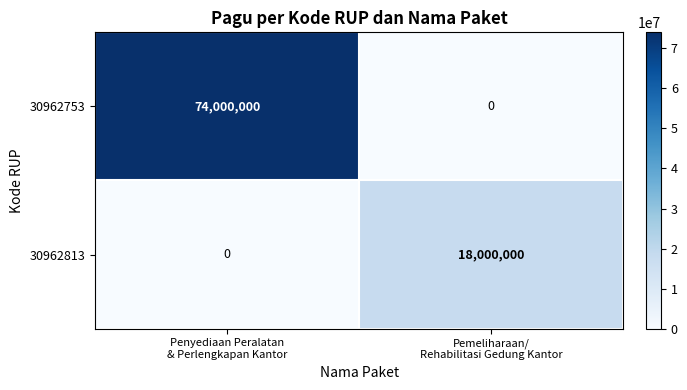

What is the sum of all 30962753 values?

74000000